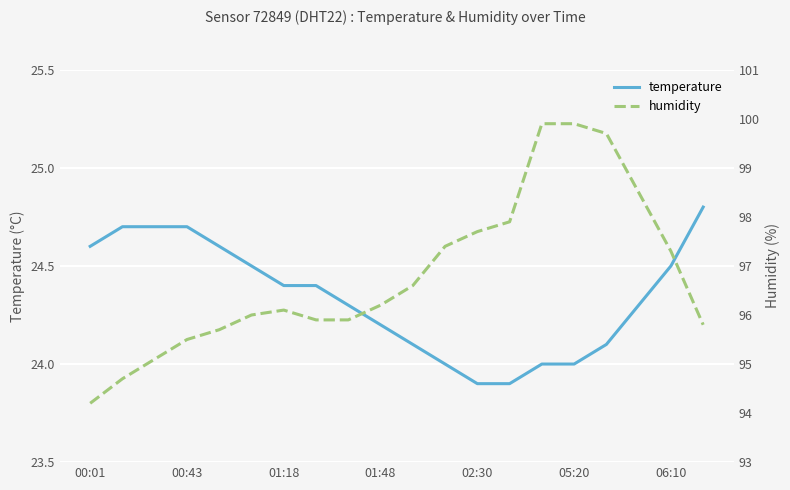

Reading left to right, transcribe all the data shown in this chart.

temperature: 24.6	24.7	24.7	24.7	24.6	24.5	24.4	24.4	24.3	24.2	24.1	24.0	23.9	23.9	24.0	24.0	24.1	24.3	24.5	24.8
humidity: 94.2	94.7	95.1	95.5	95.7	96.0	96.1	95.9	95.9	96.2	96.6	97.4	97.7	97.9	99.9	99.9	99.7	98.5	97.3	95.8